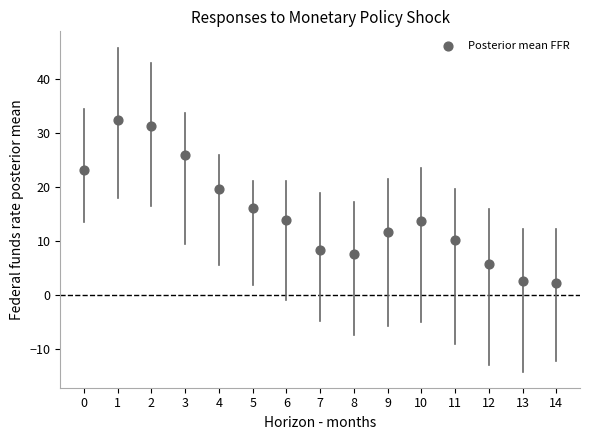

What Y value in the scatter plot is closest to 17?

16.1